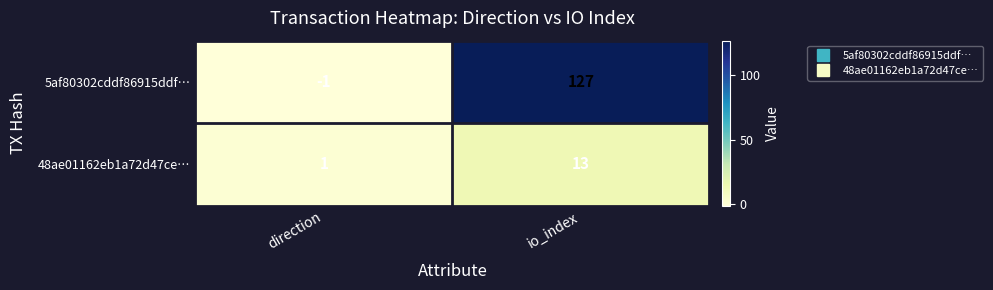

Between direction and io_index, which series saw the biggest shift?

5af80302cddf86915ddf…